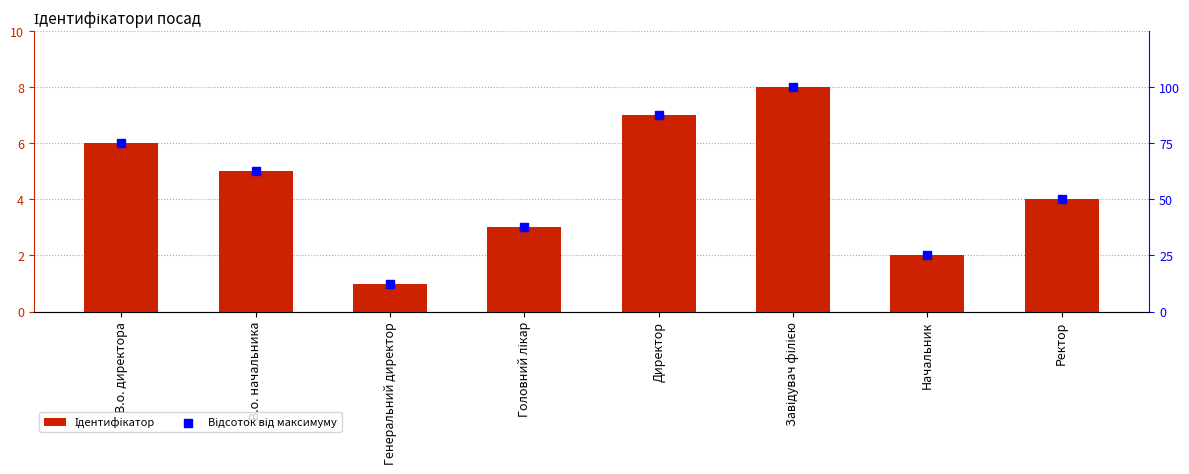

What are all the series names shown in the legend?

Ідентифікатор, Відсоток від максимуму